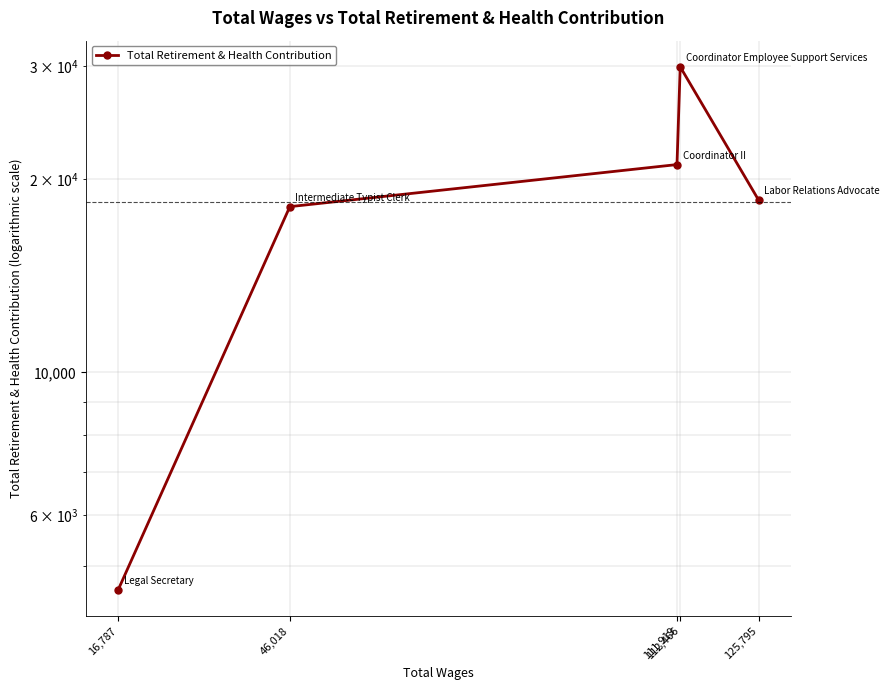

Reading left to right, transcribe all the data shown in this chart.

16,787=4584	46,018=18126	111,919=21078	112,466=29930	125,795=18569